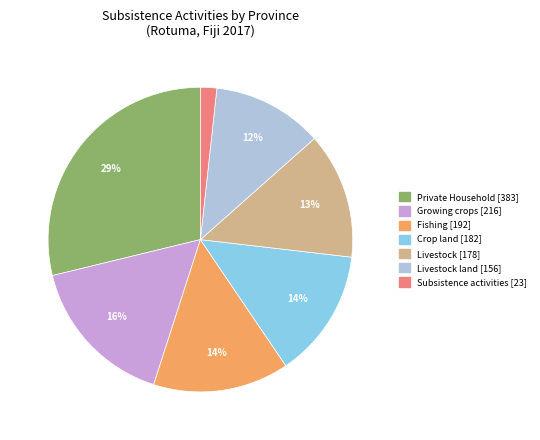

How many segments does this pie chart have?

7